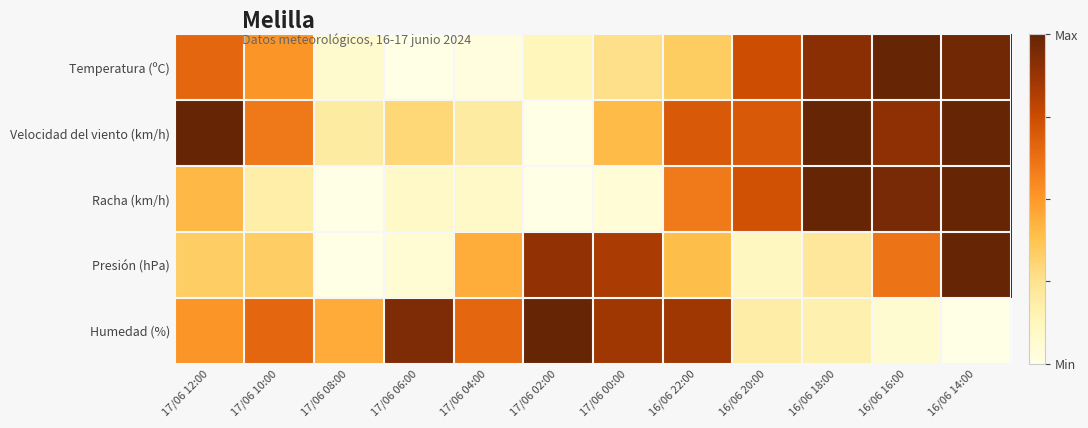

Reading left to right, list all the values displayed in this chart.

Temperatura (ºC): 17/06 12:00=0.7	17/06 10:00=0.5	17/06 08:00=0.1	17/06 06:00=0.0	17/06 04:00=0.0	17/06 02:00=0.1	17/06 00:00=0.3	16/06 22:00=0.3	16/06 20:00=0.7	16/06 18:00=0.9	16/06 16:00=1.0	16/06 14:00=1.0
Velocidad del viento (km/h): 17/06 12:00=1.0	17/06 10:00=0.6	17/06 08:00=0.2	17/06 06:00=0.3	17/06 04:00=0.2	17/06 02:00=0.0	17/06 00:00=0.4	16/06 22:00=0.7	16/06 20:00=0.7	16/06 18:00=1.0	16/06 16:00=0.9	16/06 14:00=1.0
Racha (km/h): 17/06 12:00=0.4	17/06 10:00=0.2	17/06 08:00=0.0	17/06 06:00=0.1	17/06 04:00=0.1	17/06 02:00=0.0	17/06 00:00=0.0	16/06 22:00=0.6	16/06 20:00=0.7	16/06 18:00=1.0	16/06 16:00=1.0	16/06 14:00=1.0
Presión (hPa): 17/06 12:00=0.3	17/06 10:00=0.3	17/06 08:00=0.0	17/06 06:00=0.1	17/06 04:00=0.4	17/06 02:00=0.9	17/06 00:00=0.8	16/06 22:00=0.4	16/06 20:00=0.1	16/06 18:00=0.2	16/06 16:00=0.6	16/06 14:00=1.0
Humedad (%): 17/06 12:00=0.5	17/06 10:00=0.7	17/06 08:00=0.4	17/06 06:00=0.9	17/06 04:00=0.7	17/06 02:00=1.0	17/06 00:00=0.9	16/06 22:00=0.9	16/06 20:00=0.2	16/06 18:00=0.2	16/06 16:00=0.1	16/06 14:00=0.0